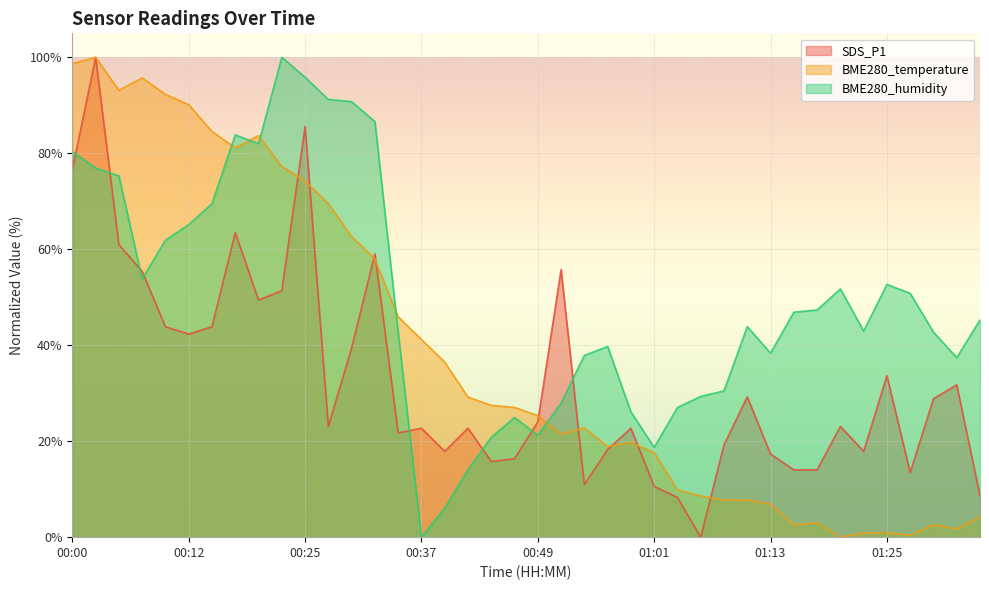

How many data points in SDS_P1 are above 23?

21